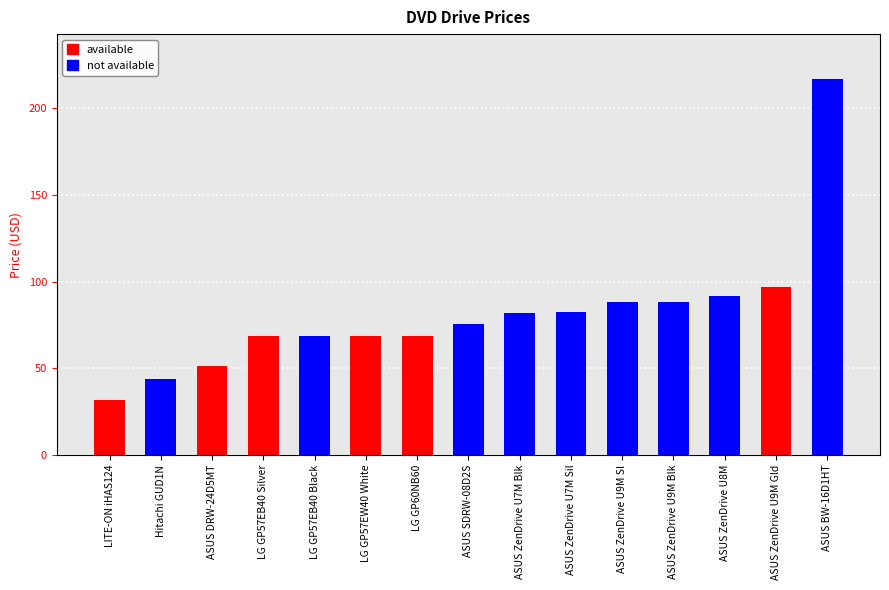

What is the sum of the values at LG GP60NB60 and ASUS ZenDrive U8M?

160.3